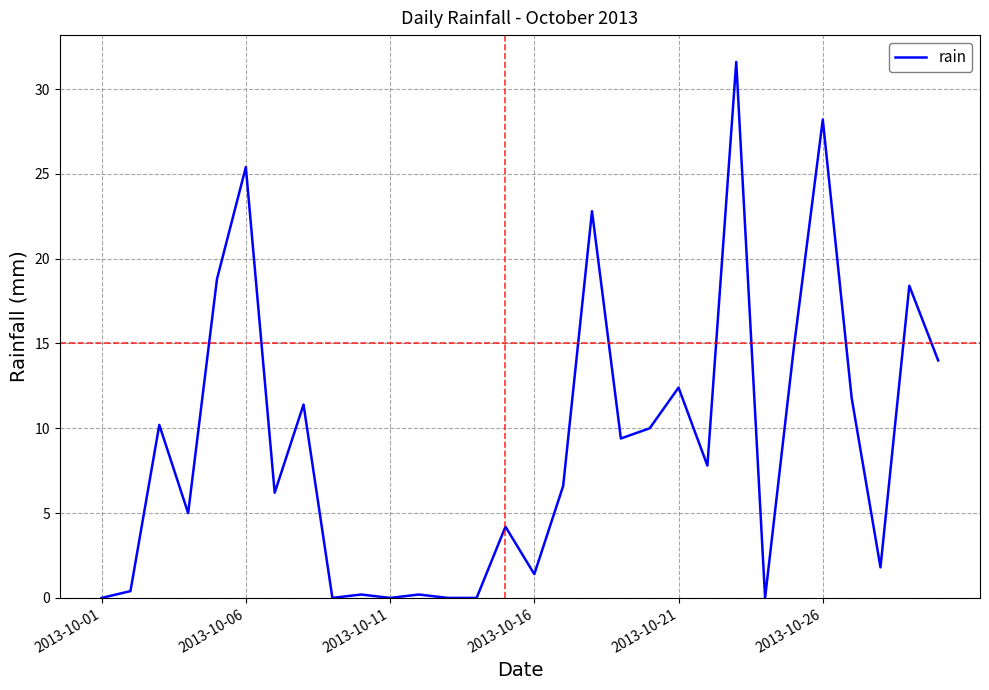

What is the difference between the maximum and minimum values?

31.6